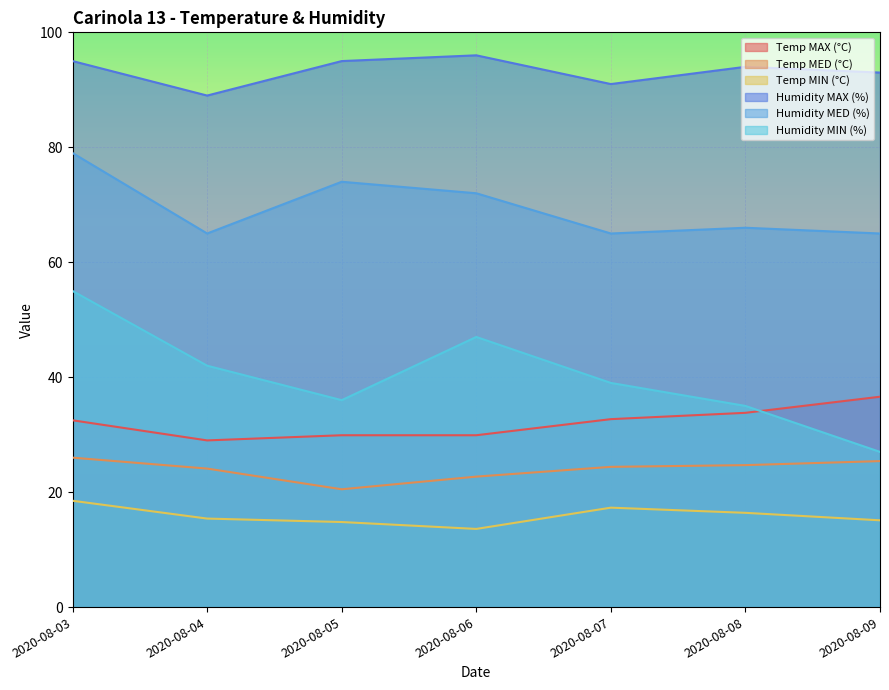

How many distinct data groups are displayed?

6